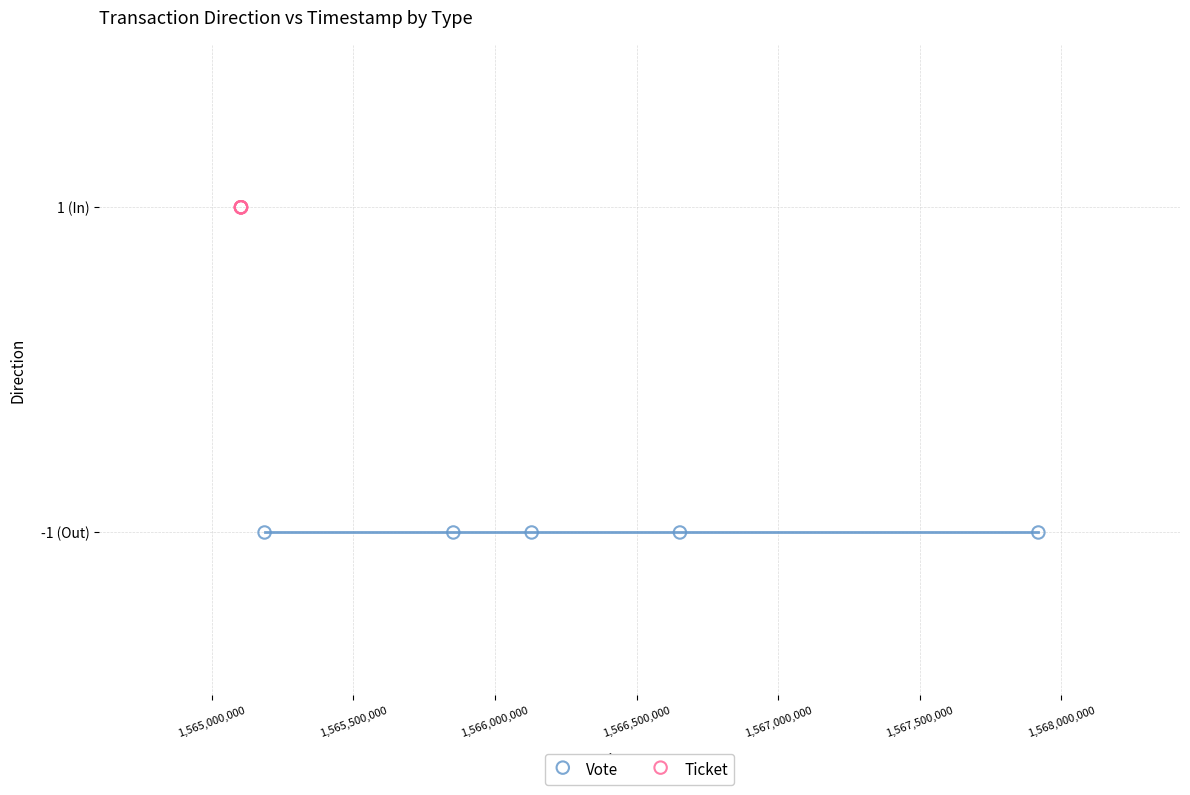

Which series reaches the minimum Y coordinate?

Vote